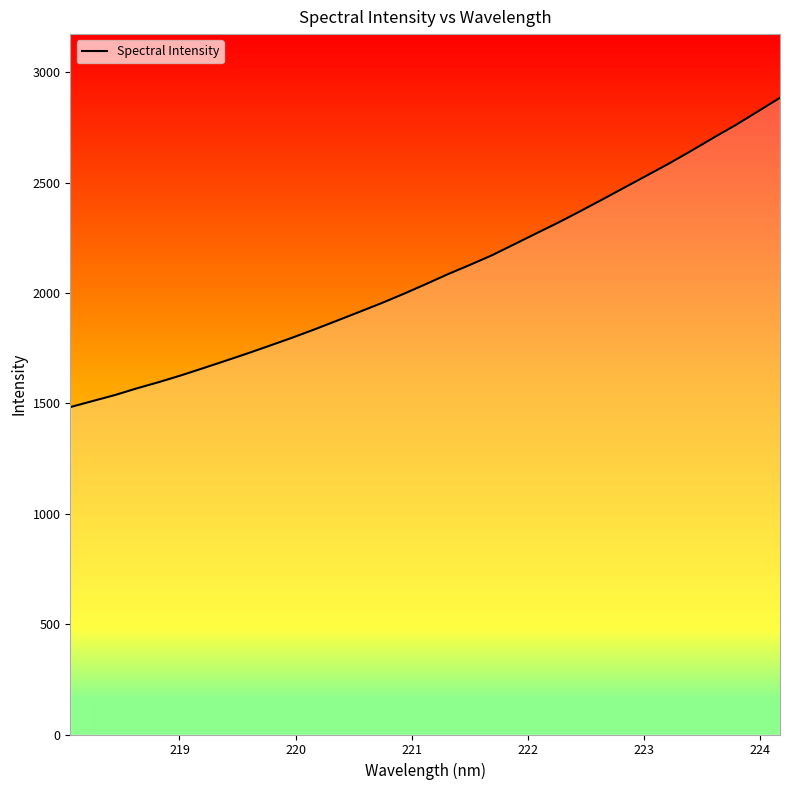

What is the average value?

2090.7